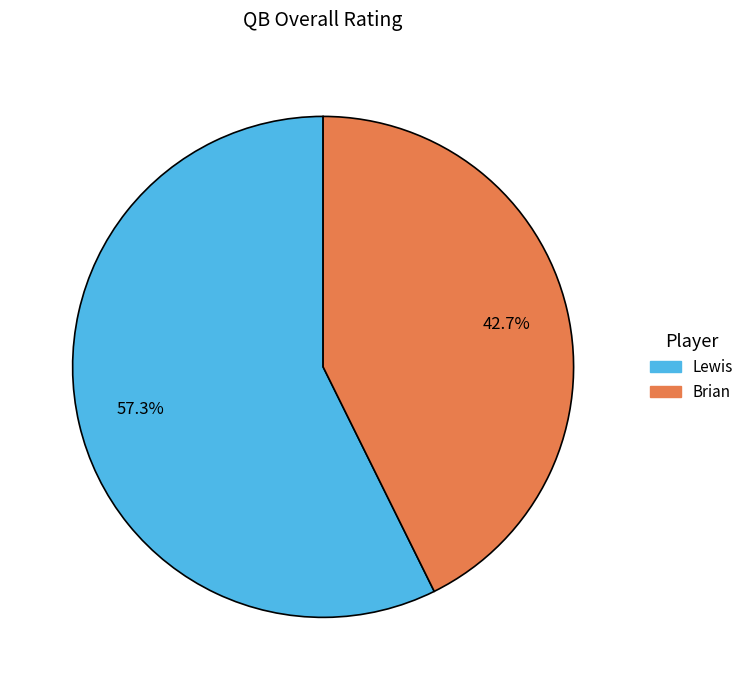

Does Brian account for over 50% of the chart?

No